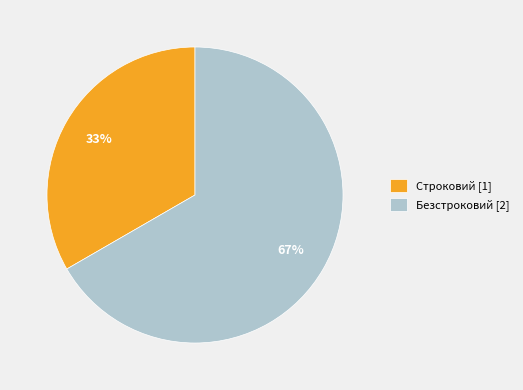

To the nearest percent, what is the combined percentage of Безстроковий and Строковий?

100%